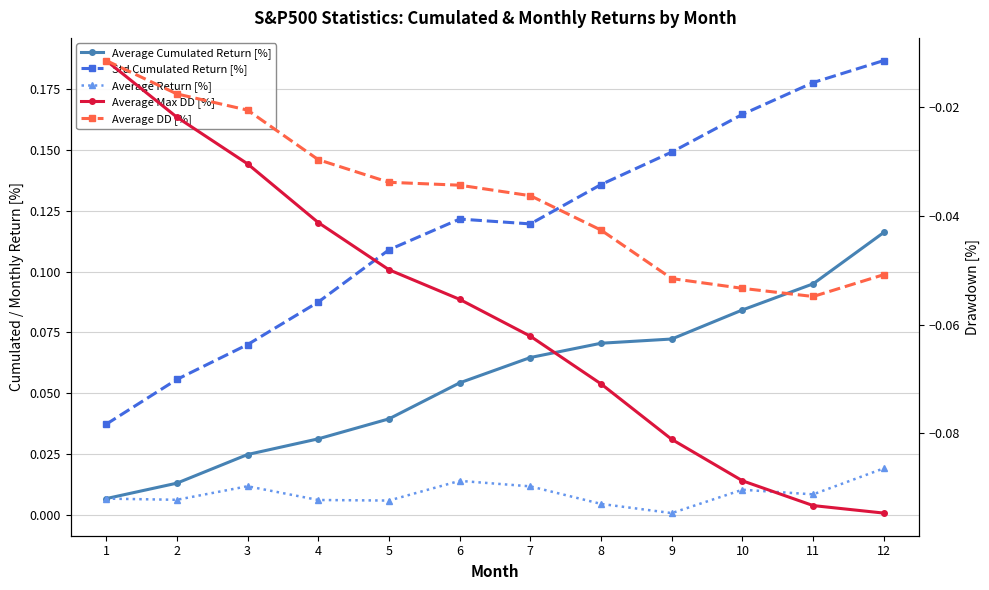

What is the sum of the Std Cumulated Return [%] values at 5 and 2?

0.2